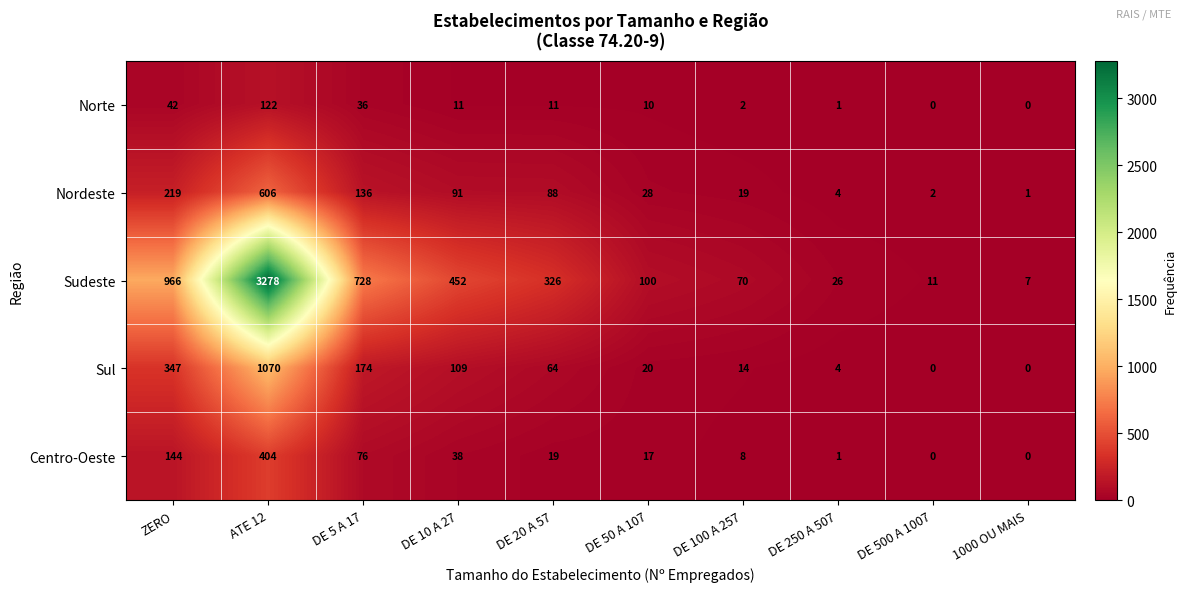

True or false: Nordeste has a value of 4 at DE 250 A 507.

True